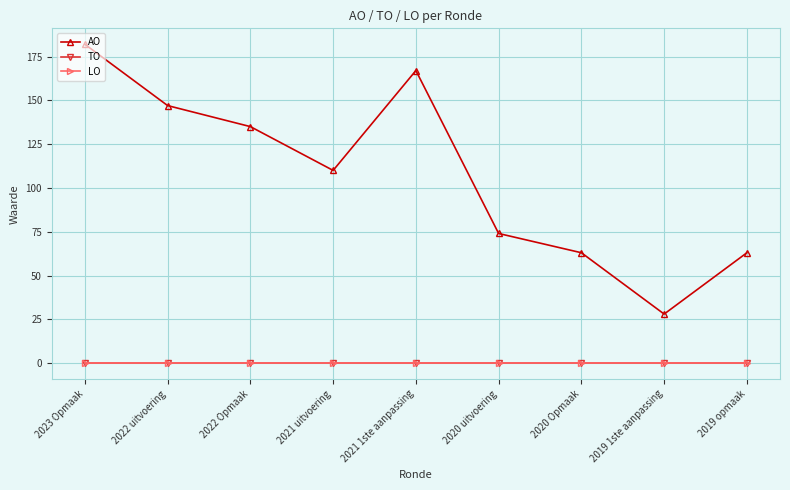

The value of AO at 2021 uitvoering is 59. True or false?

False